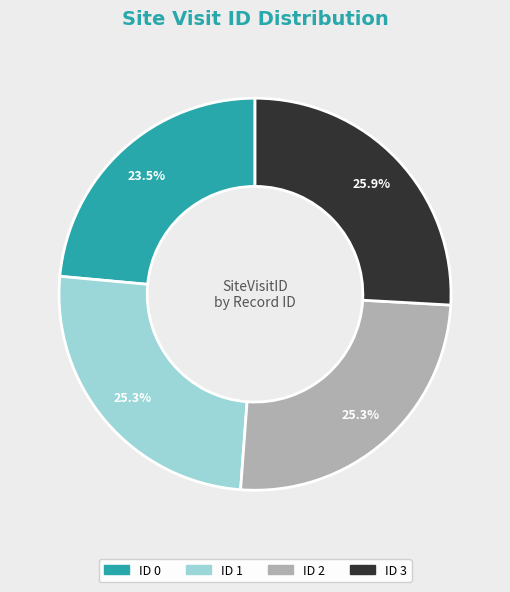

How much of the chart is everything except ID 0?

76.5%